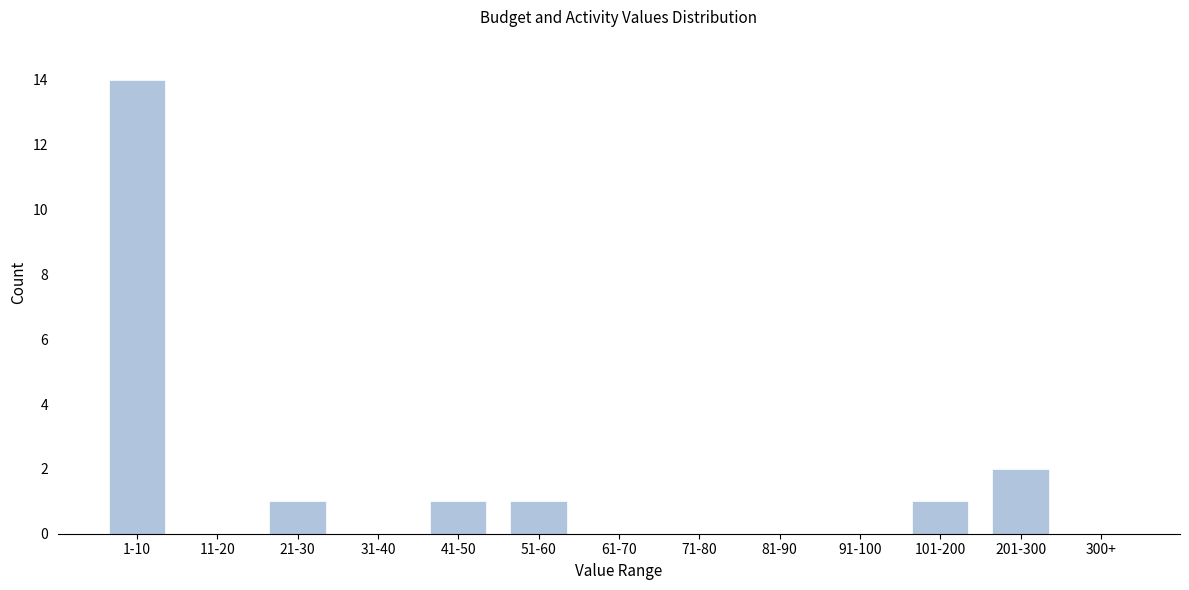

Reading left to right, what are all the values shown in this chart?

1-10=14	11-20=0	21-30=1	31-40=0	41-50=1	51-60=1	61-70=0	71-80=0	81-90=0	91-100=0	101-200=1	201-300=2	300+=0